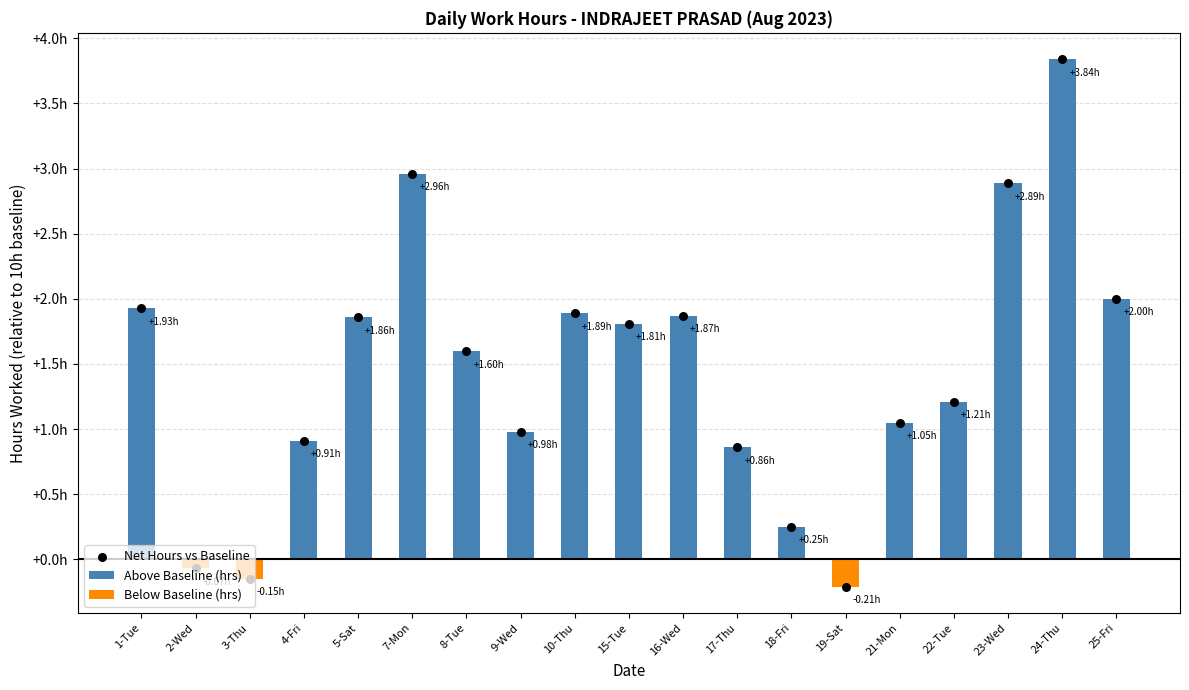

What is the total value across all series at 24-Thu?

7.7